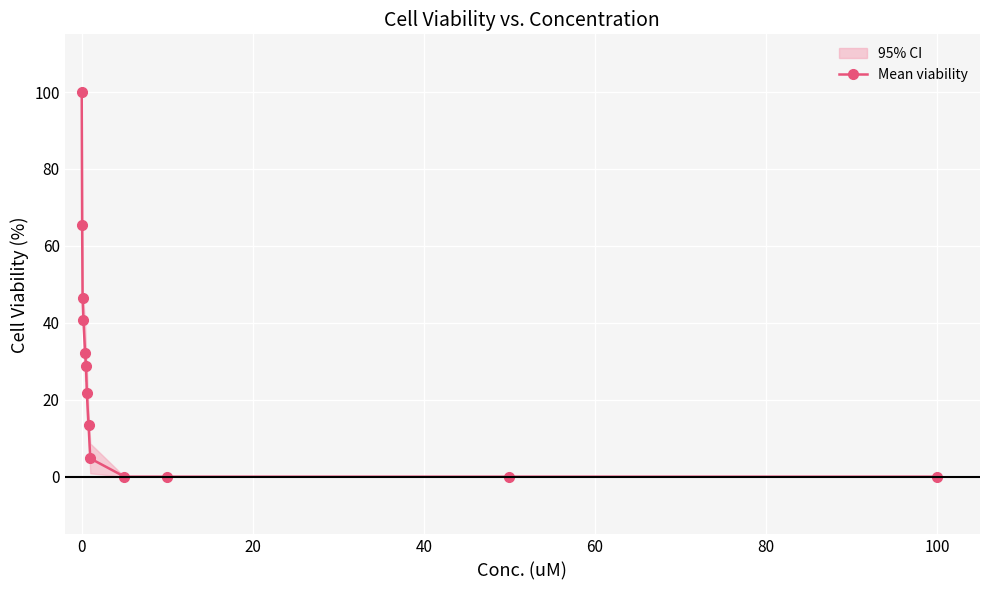

What is the average value?

27.2